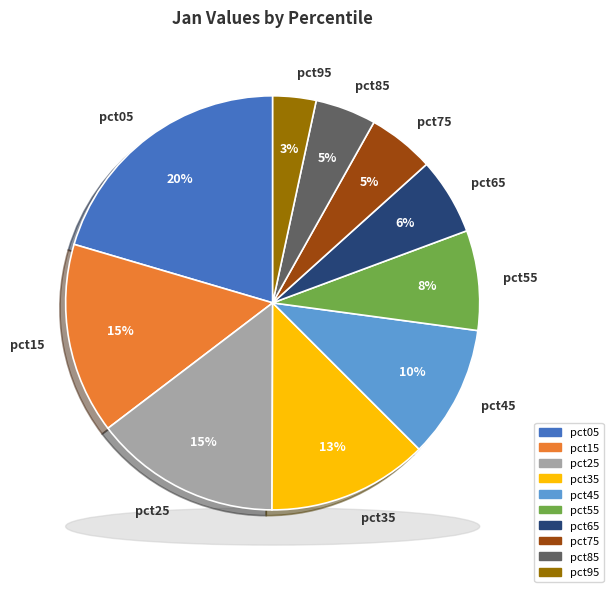

To the nearest percent, what percentage of the pie is pct15?

15%